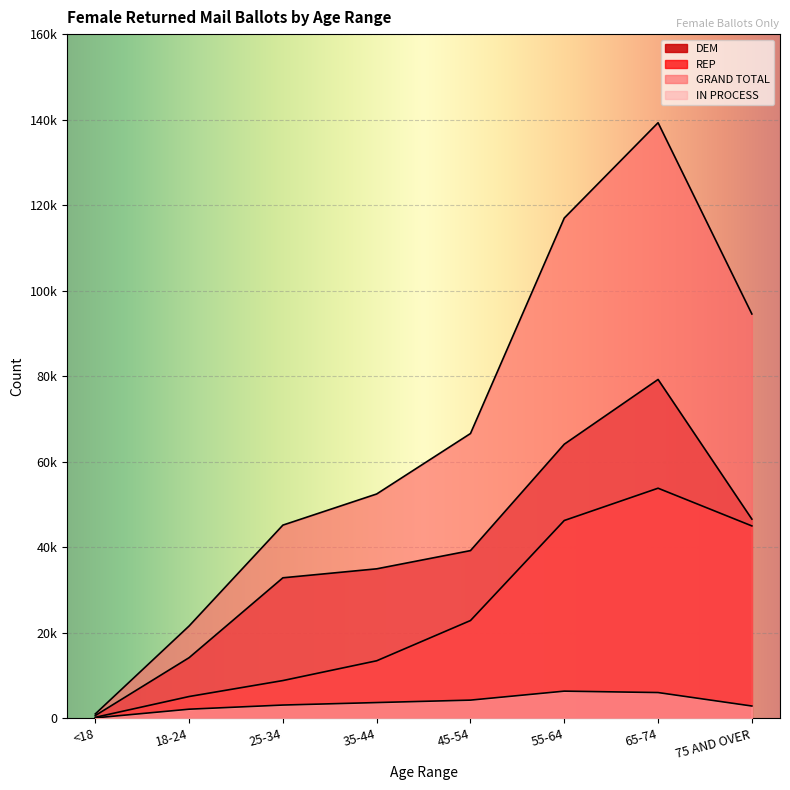

What is the lowest value of the DEM series?

672